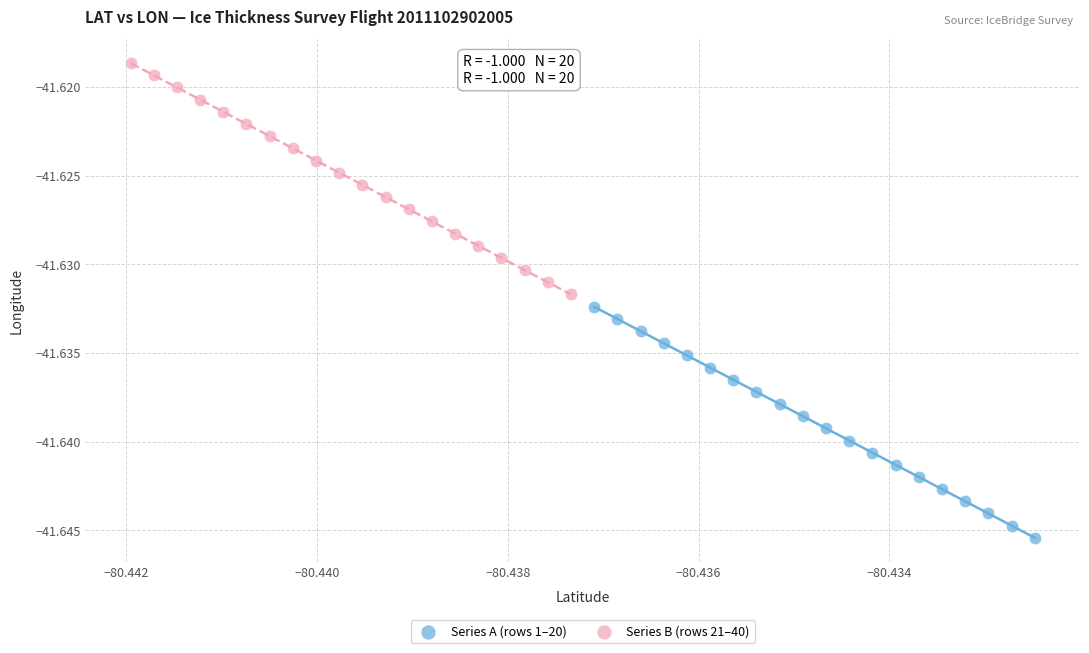

What are all the series names shown in the legend?

Series A (rows 1–20), Series B (rows 21–40)